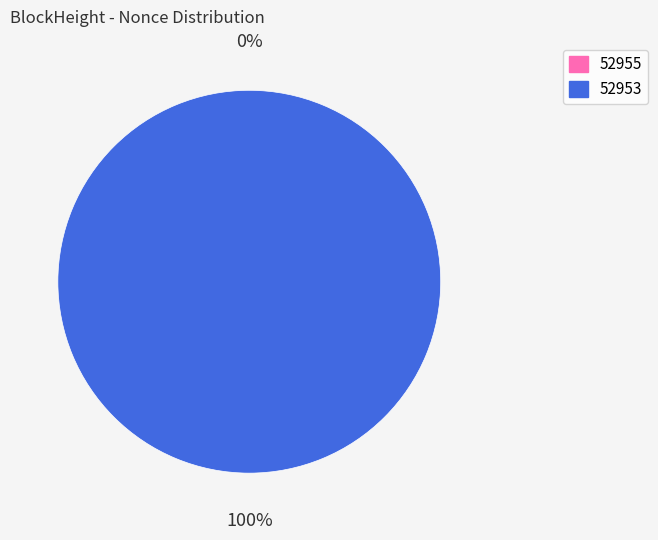

Which has a higher value, 52955 or 52953?

52953